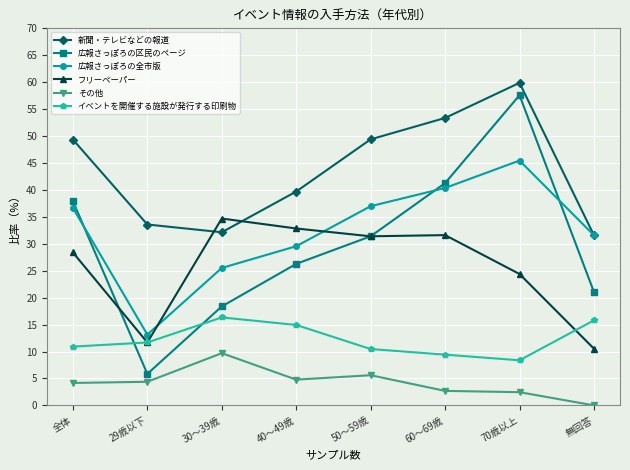

True or false: 広報さっぽろの区民のページ and 新聞・テレビなどの報道 intersect in this chart.

False